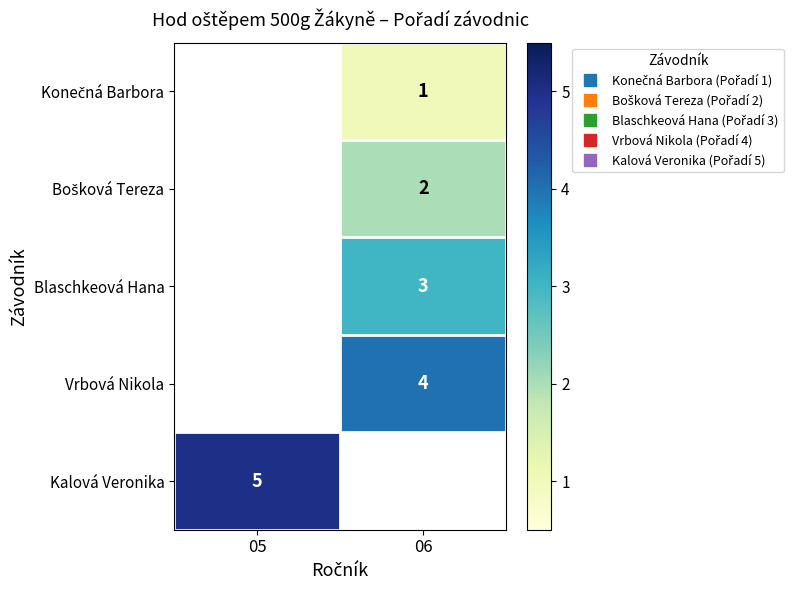

Is the value of Kalová Veronika at 06 greater than the value of Konečná Barbora at 06?

No